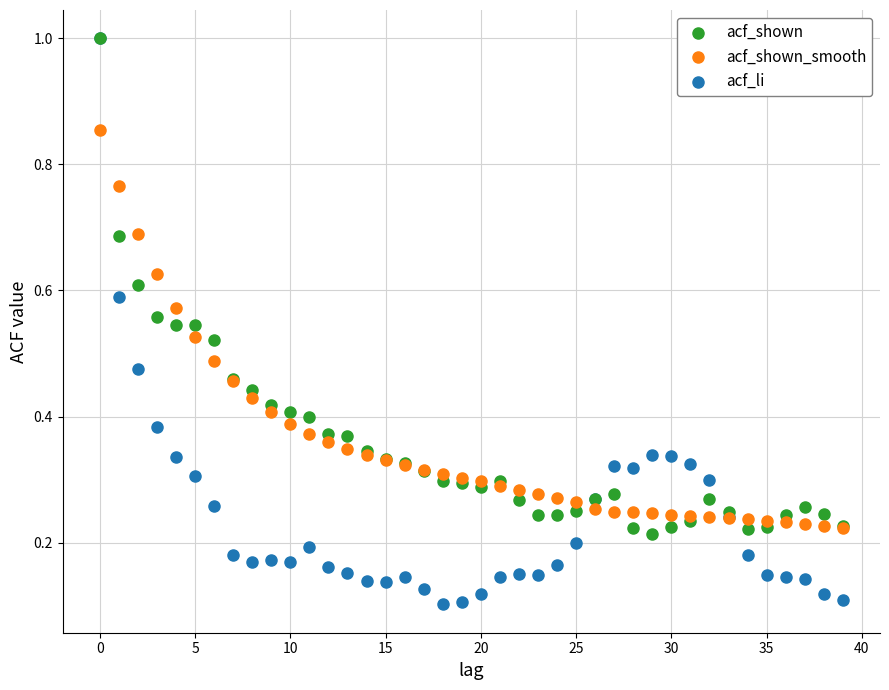

Which series reaches the minimum Y coordinate?

acf_li